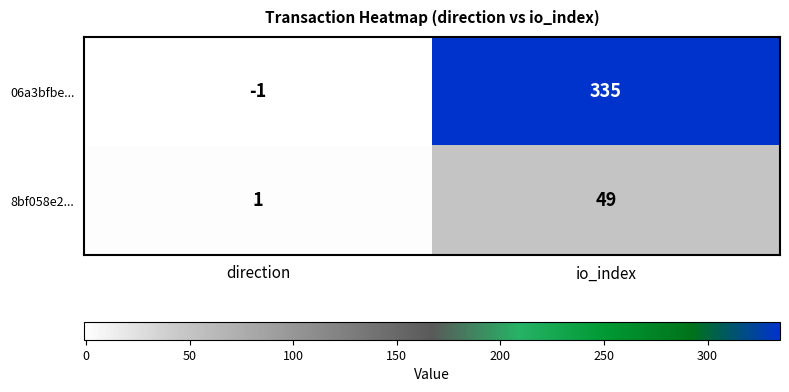

At which label is 06a3bfbe... closest to 167?

direction